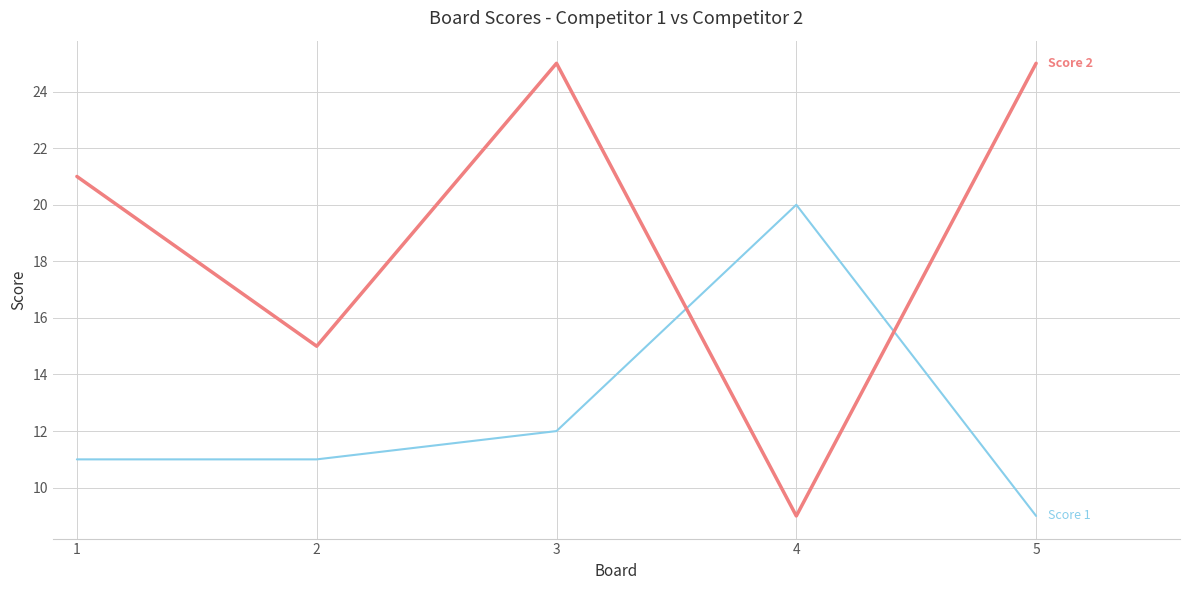

What is the difference between the highest and lowest values at 3?

13